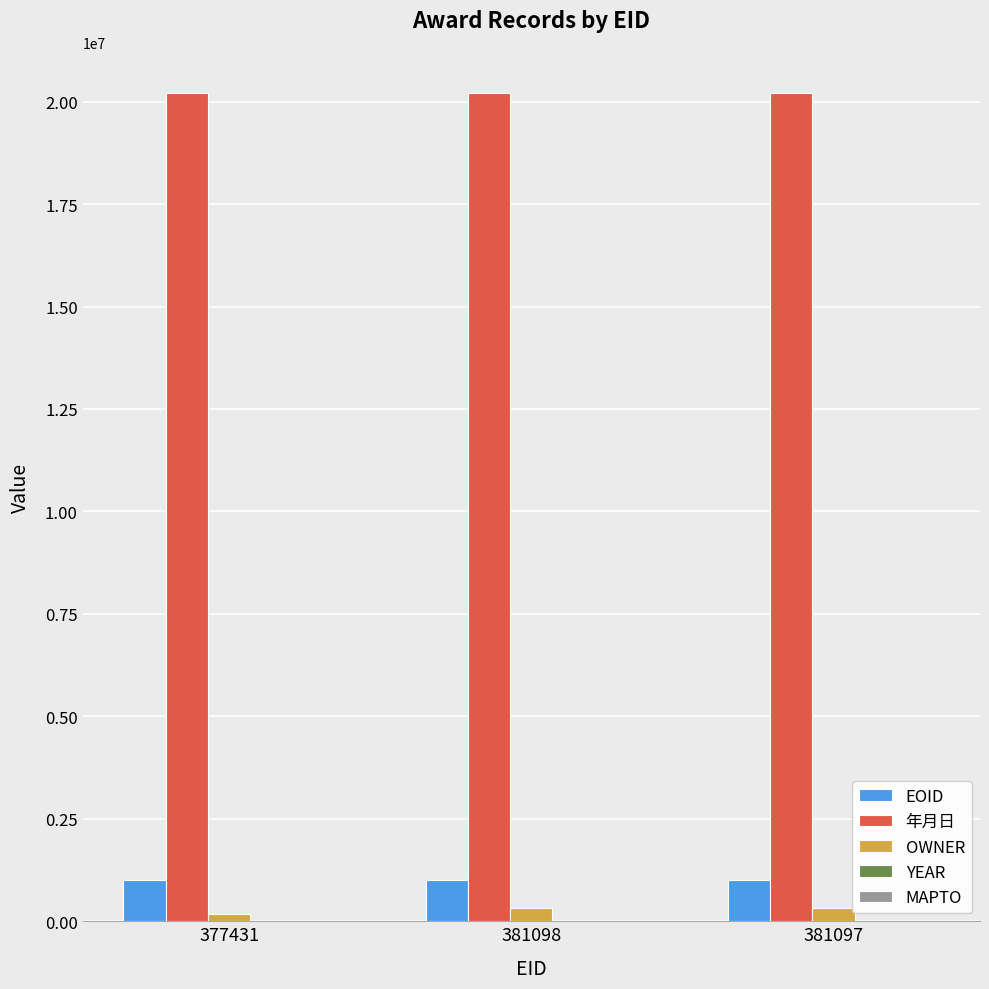

Are the bars horizontal?

No